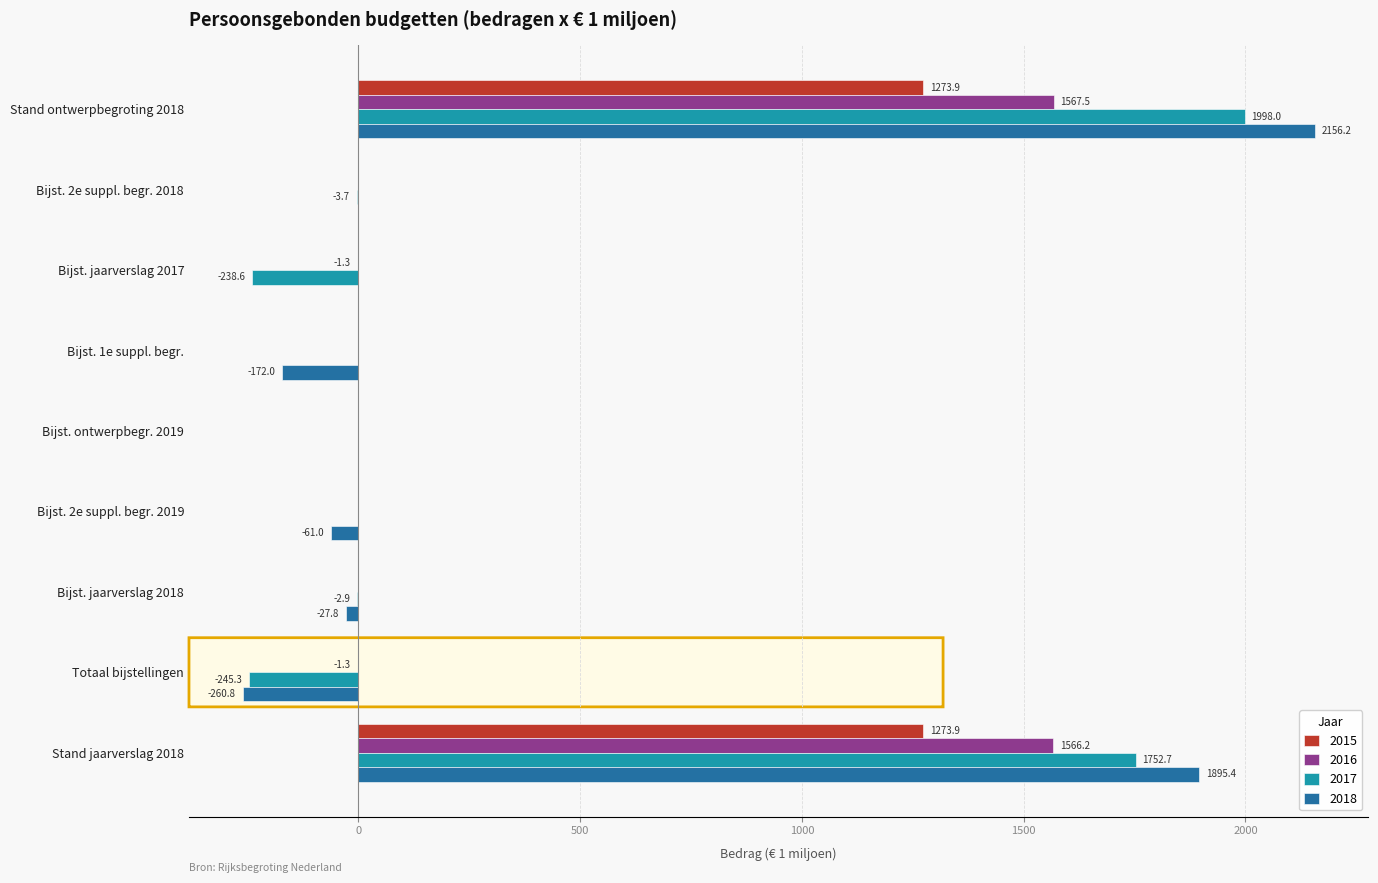

How many series are shown in this chart?

4